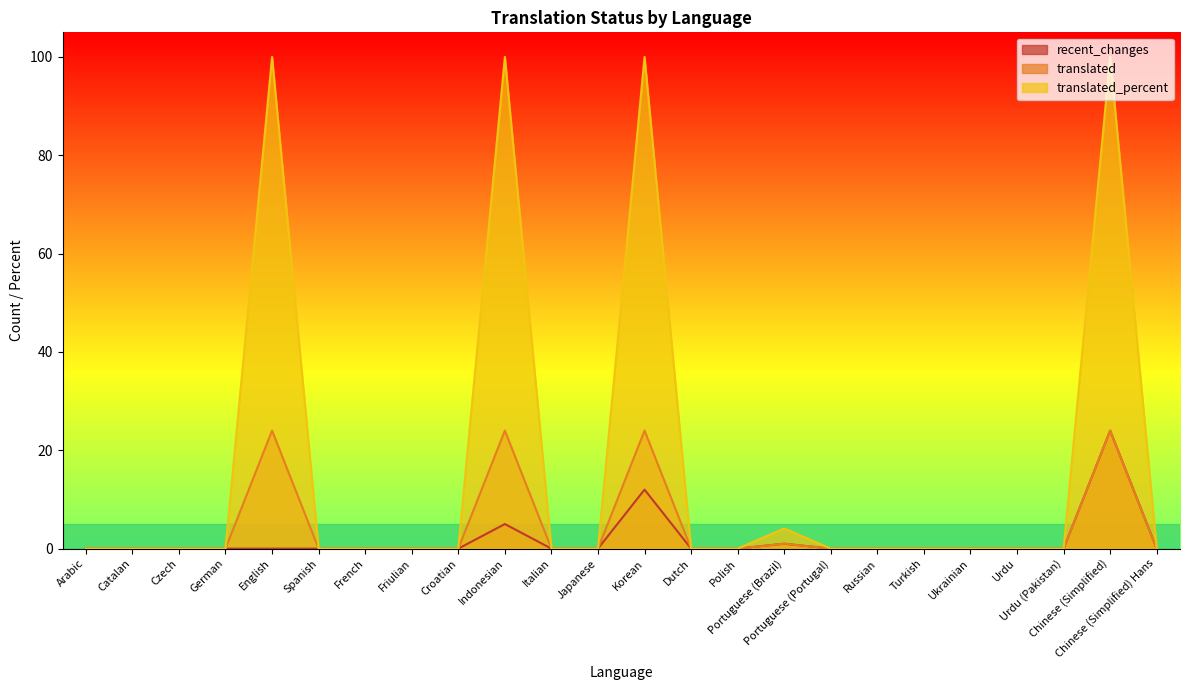

The translated_percent series shows 49.2 at Ukrainian. True or false?

False